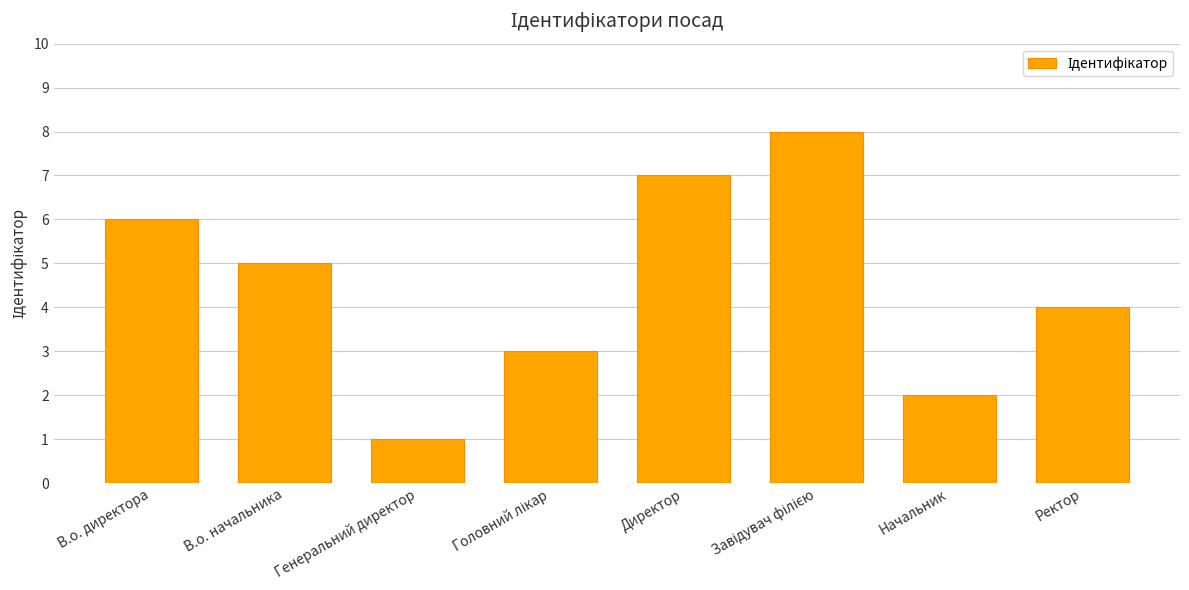

What is the sum of all values?

36